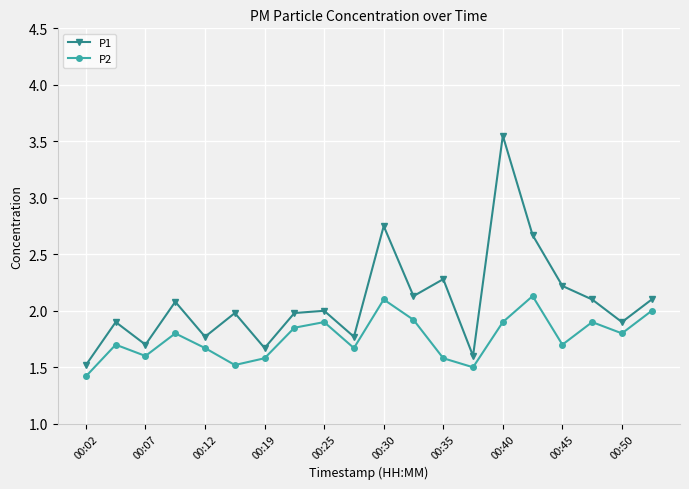

What are all the series names shown in the legend?

P1, P2